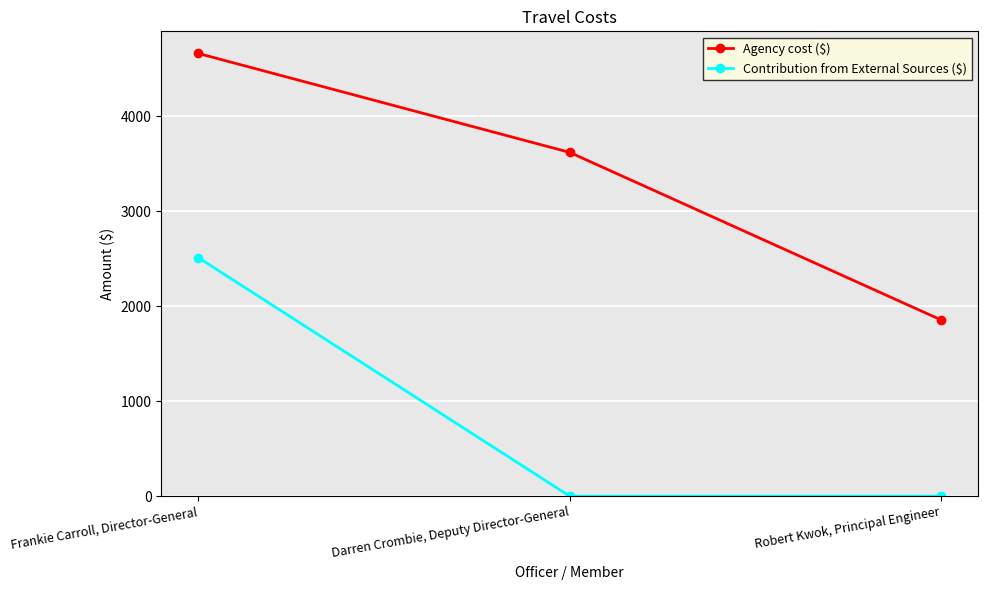

At which category is the sum across all series the highest?

Frankie Carroll, Director-General